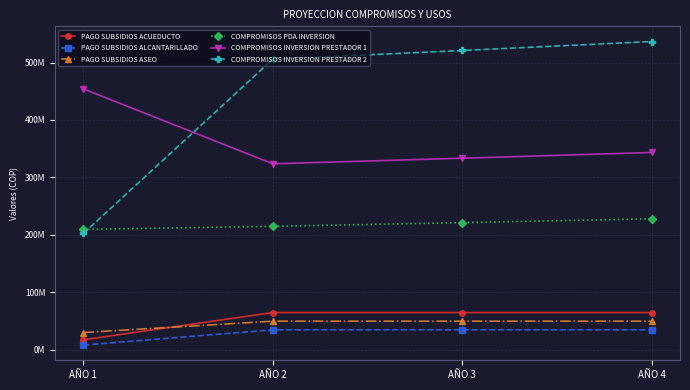

What is the minimum value shown in the chart?

8362651